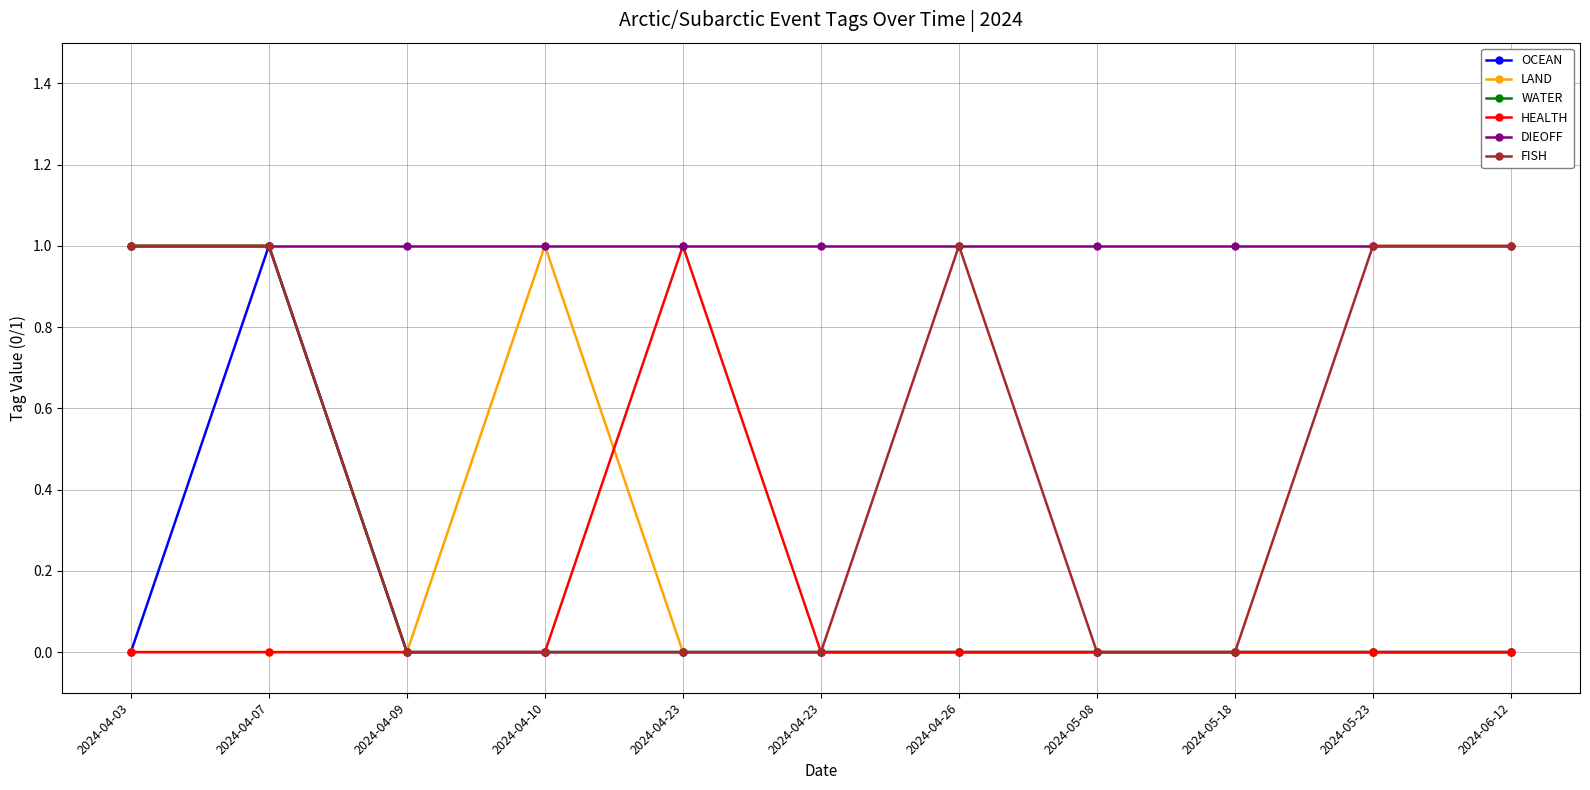

What is the difference between the maximum and second lowest values in the LAND series?

1